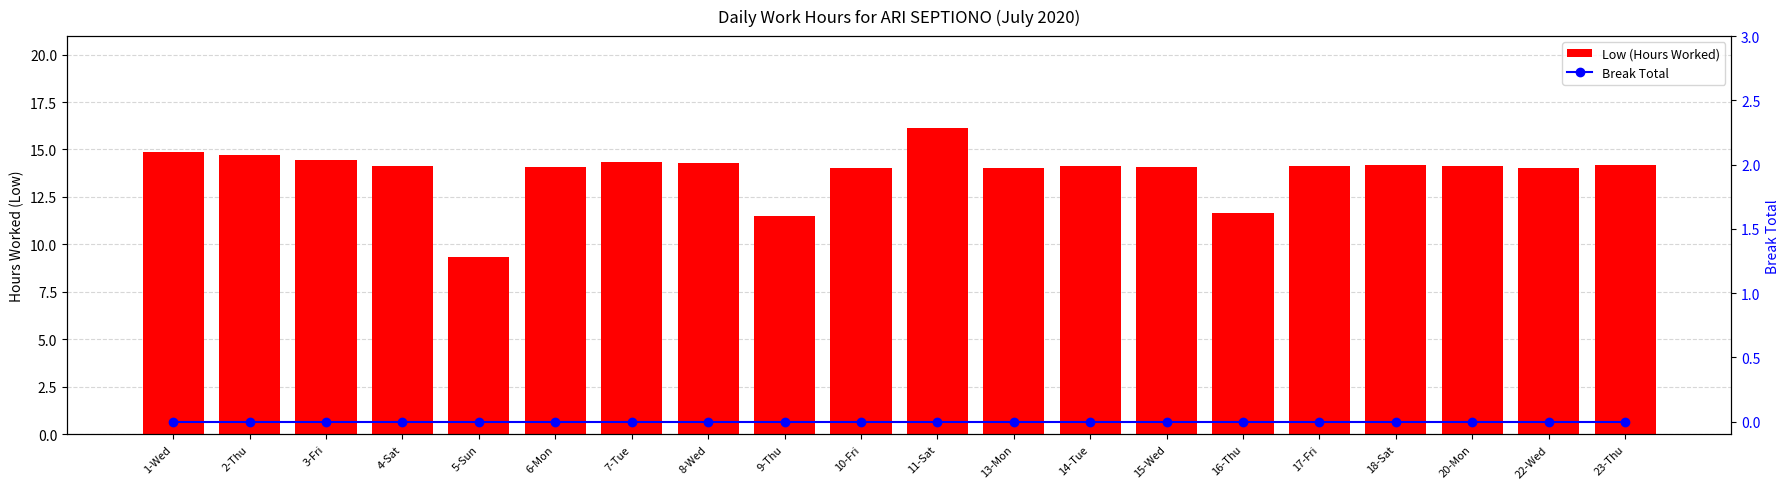

What is the label of the 16th bar from the right?

5-Sun